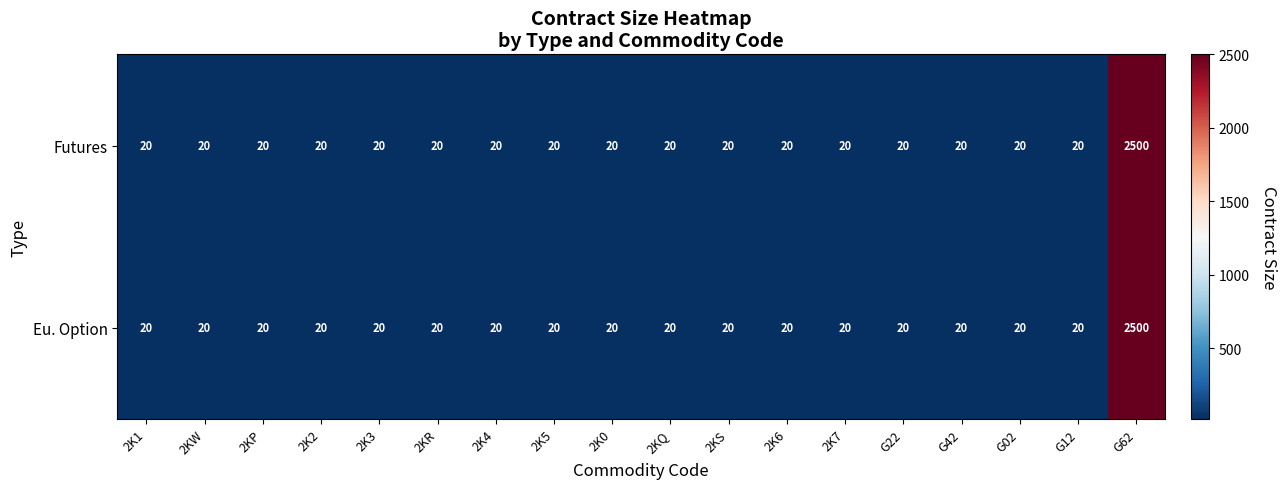

How many data points in Futures are above 20?

1